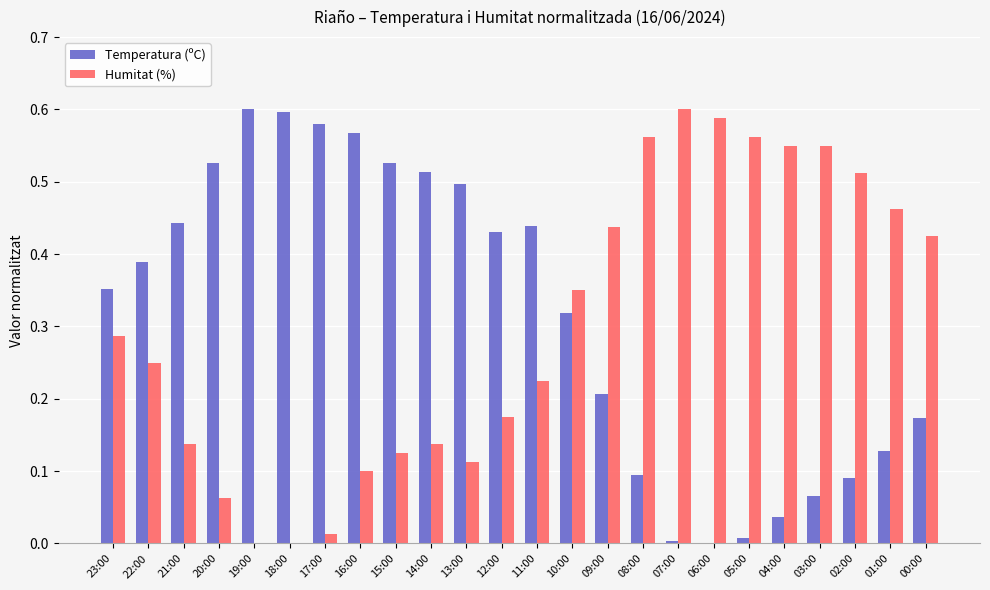

The Humitat (%) series shows 0.6 at 07:00. True or false?

True